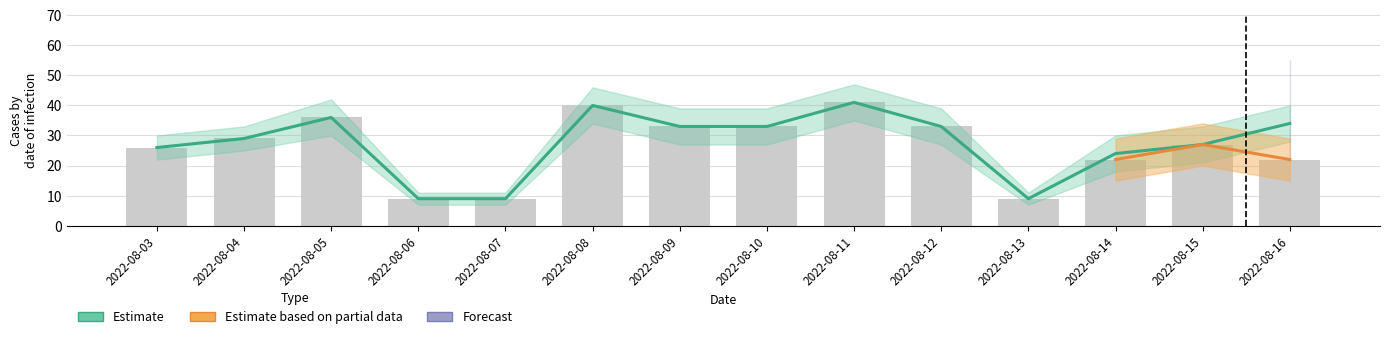

At which category is the sum across all series the highest?

2022-08-16